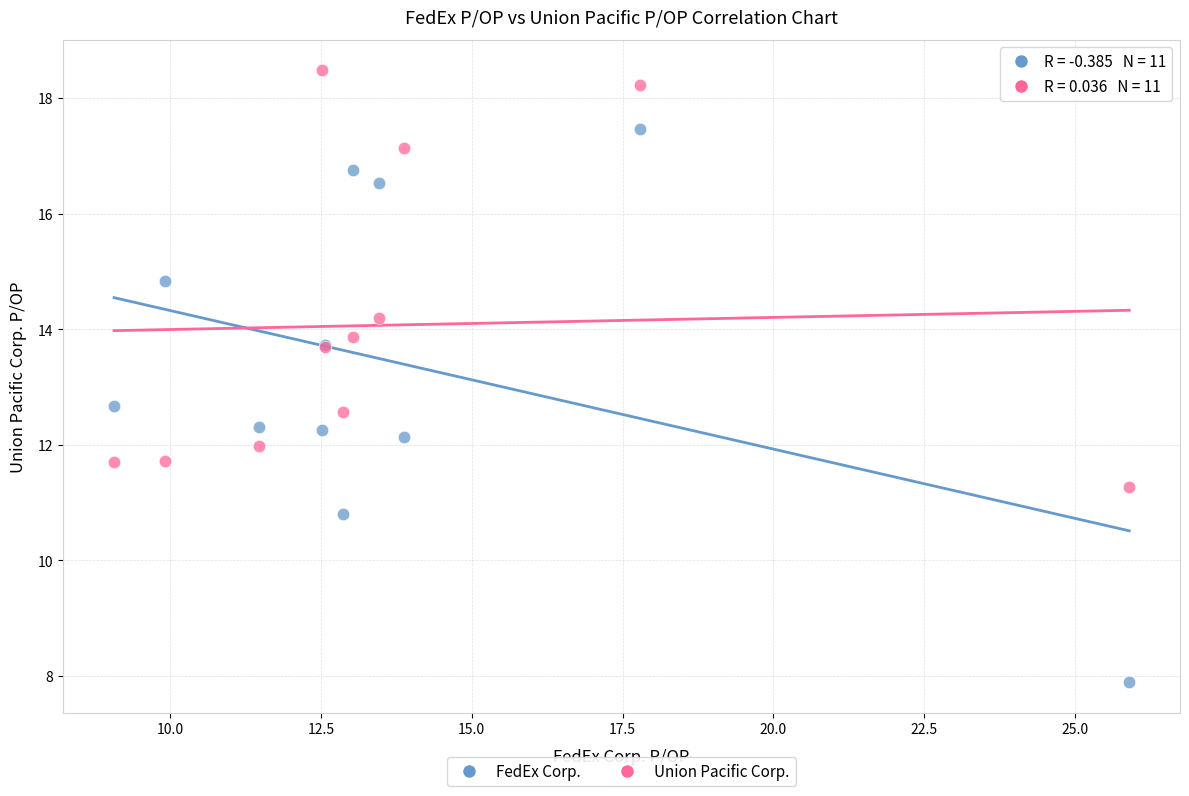

Which series reaches the minimum Y coordinate?

FedEx Corp.